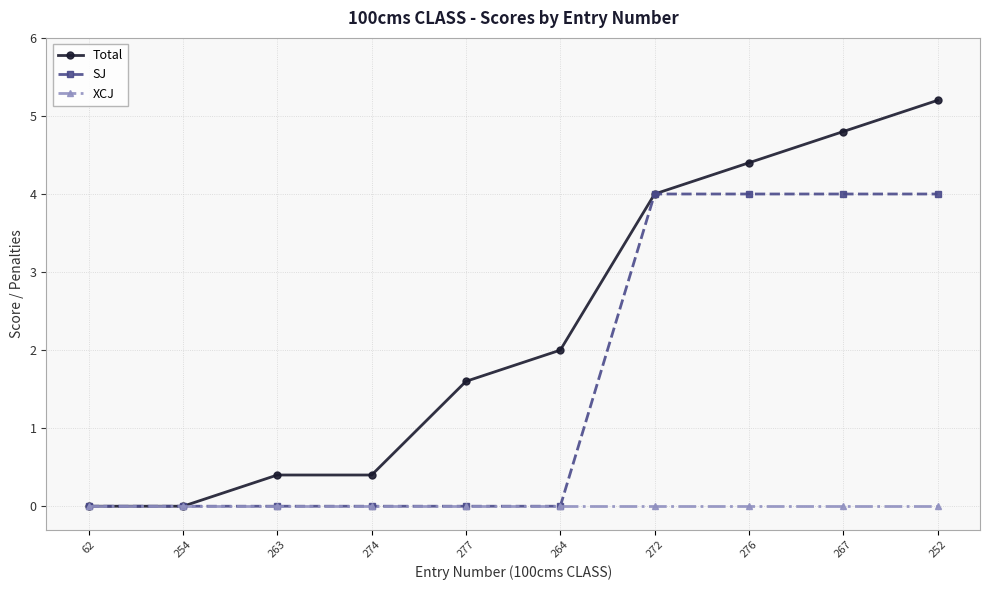

Reading left to right, transcribe all the data shown in this chart.

Total: 0.0	0.0	0.4	0.4	1.6	2.0	4.0	4.4	4.8	5.2
SJ: 0.0	0.0	0.0	0.0	0.0	0.0	4.0	4.0	4.0	4.0
XCJ: 0.0	0.0	0.0	0.0	0.0	0.0	0.0	0.0	0.0	0.0